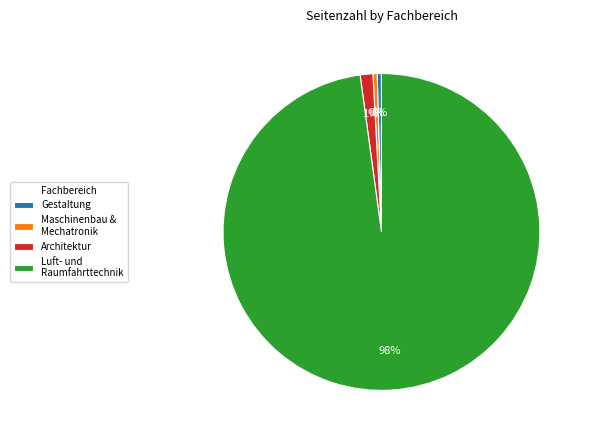

Which slice is the largest?

Luft- und Raumfahrttechnik